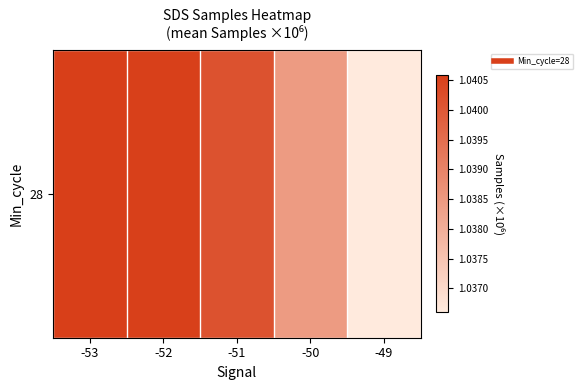

Rank the categories by value from lowest to highest.

-49, -50, -51, -52, -53